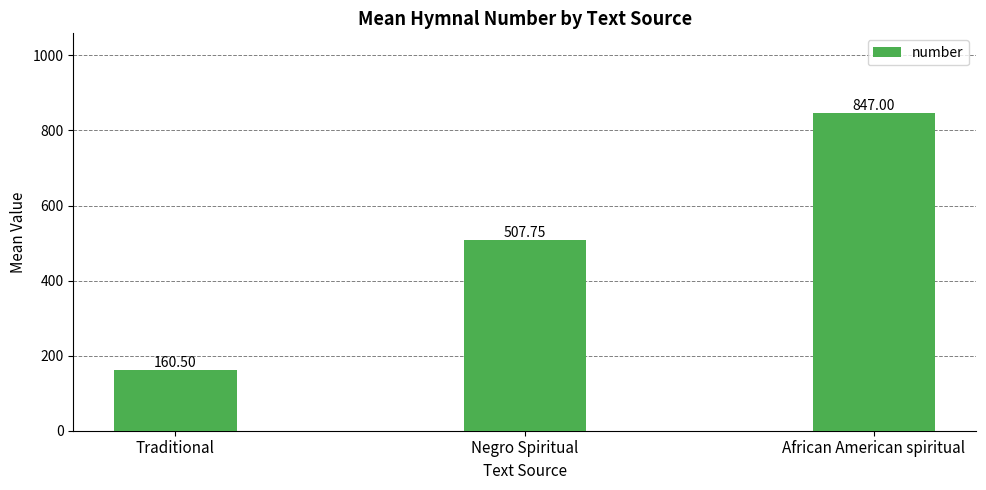

Reading left to right, extract all data points from this chart.

160.5	507.8	847.0